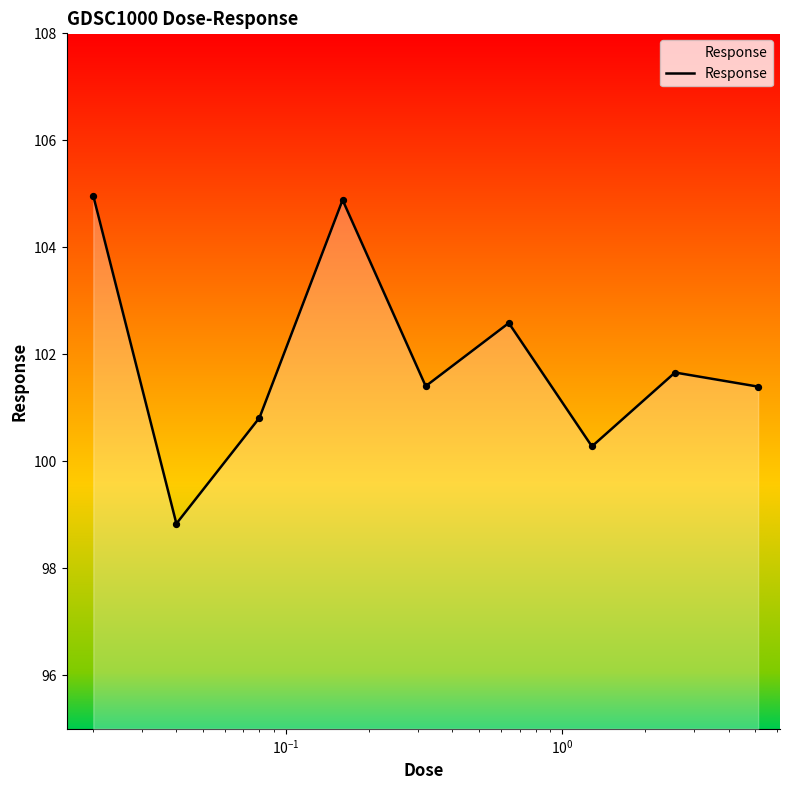

What is the minimum value shown in the chart?

98.8